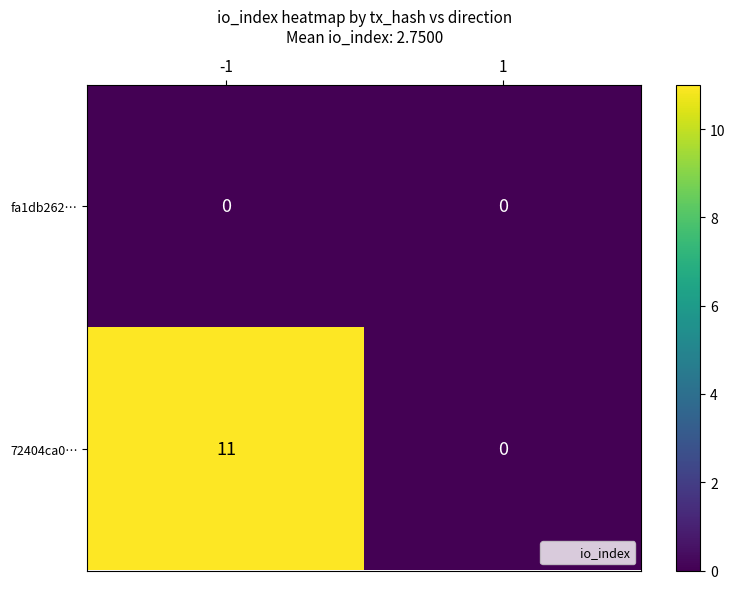

At which category is the sum across all series the highest?

-1